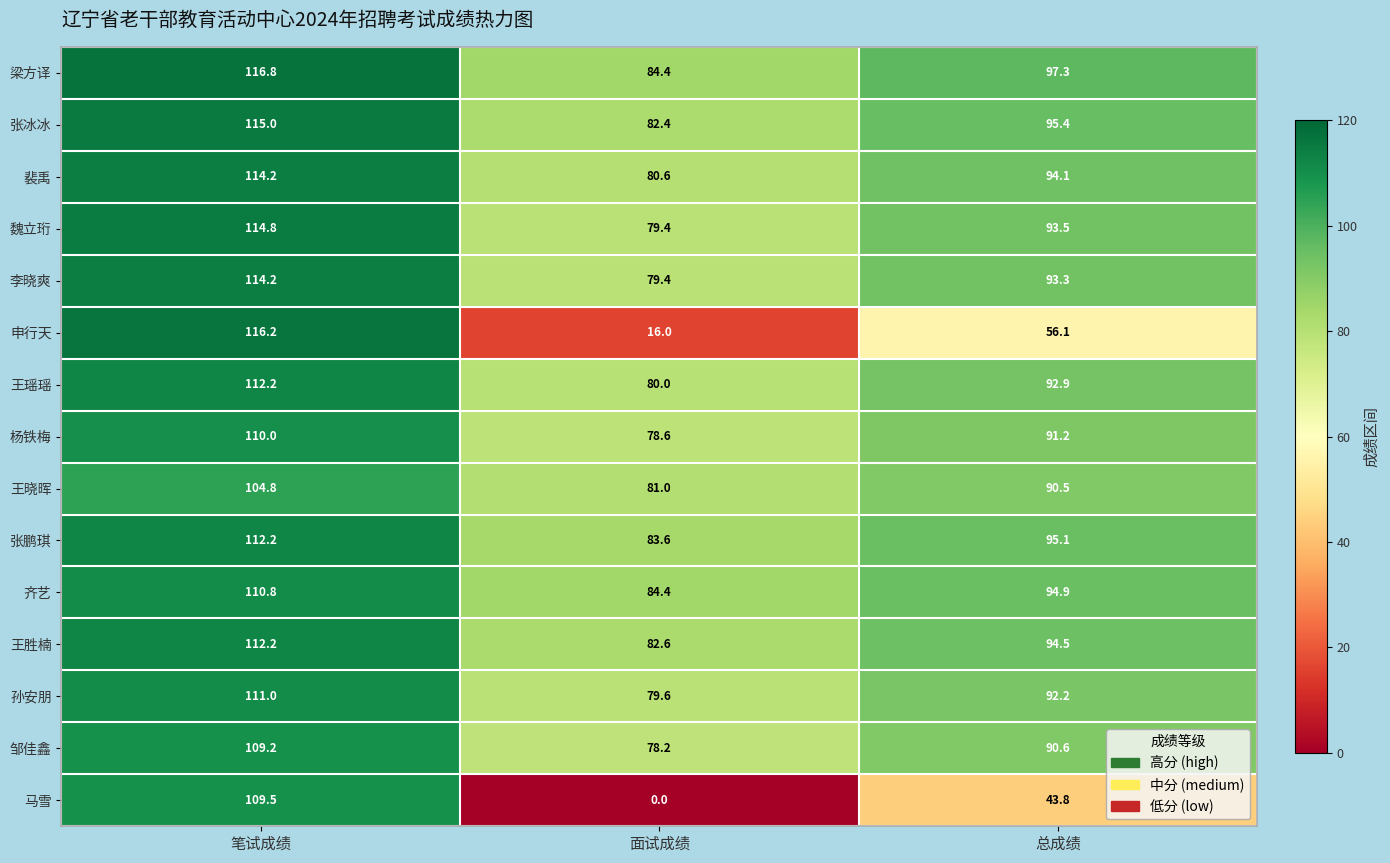

Is it true that 杨铁梅 equals 91.2 at 总成绩?

True